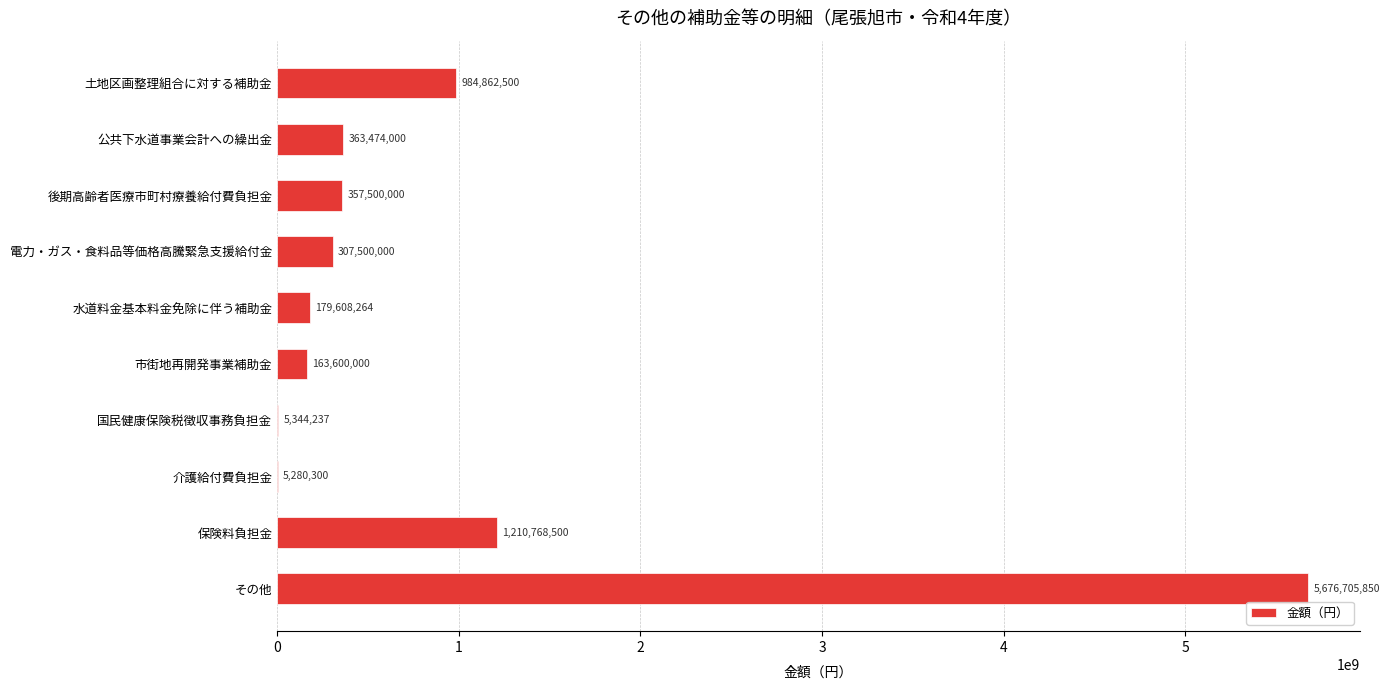

Count the number of categories in the chart.

10